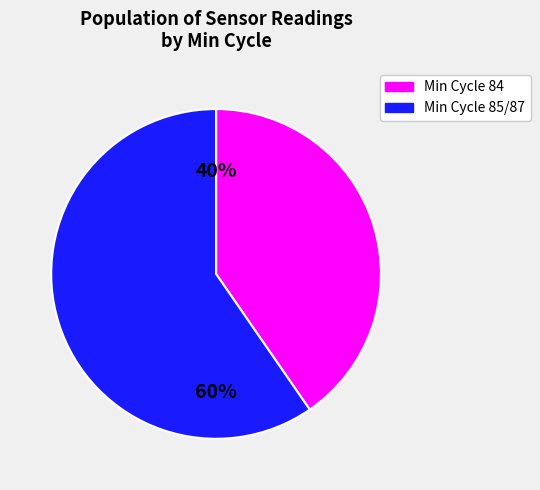

To the nearest percent, what is the average slice percentage?

50%